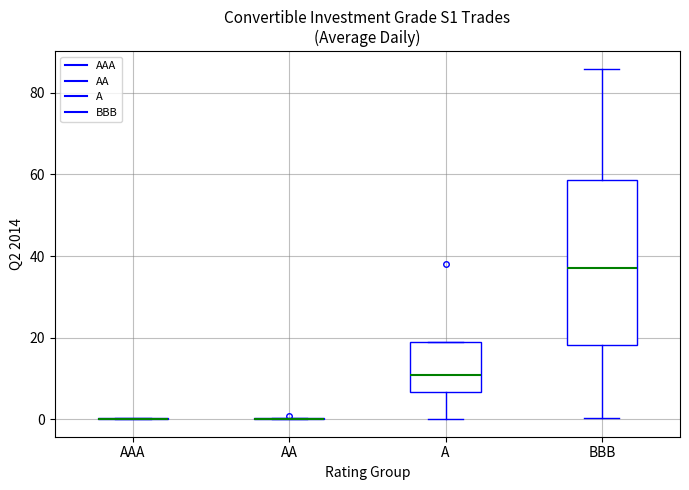

Reading left to right, transcribe this box plot: for each box, give where its median line is, the range the box spans, and where its two whiskers end, as read against the y-axis. The values are not printed on the chart, so give them approximately, as read against the axis.

AAA: box collapsed to a line at 0, whiskers 0 to 0
AA: box collapsed to a line at 0, whiskers 0 to 0
A: median 10, box 6 to 18, whiskers 0 to 18
BBB: median 36, box 18 to 58, whiskers 0 to 86